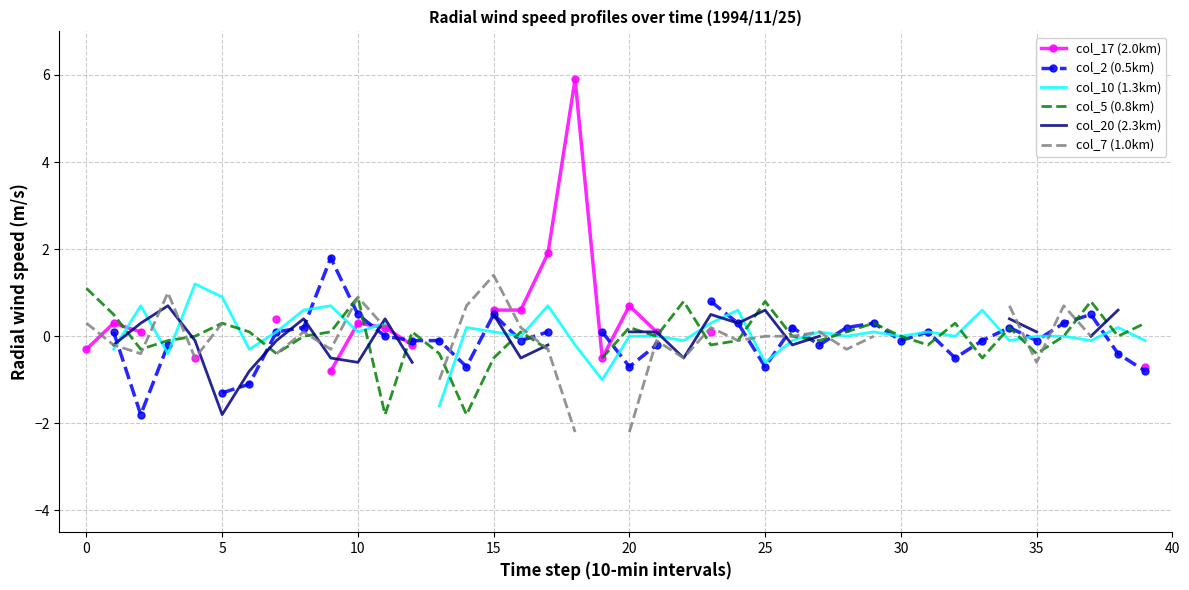

What are all the series names shown in the legend?

col_17 (2.0km), col_2 (0.5km), col_10 (1.3km), col_5 (0.8km), col_20 (2.3km), col_7 (1.0km)